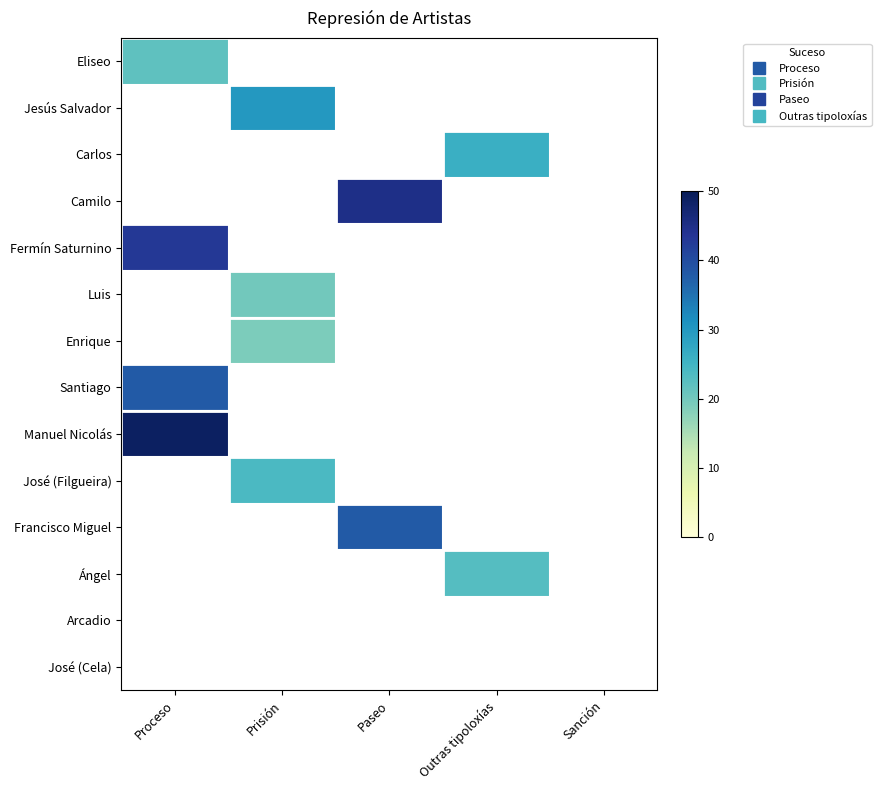

Which label corresponds to the smallest value in the chart?

Prisión